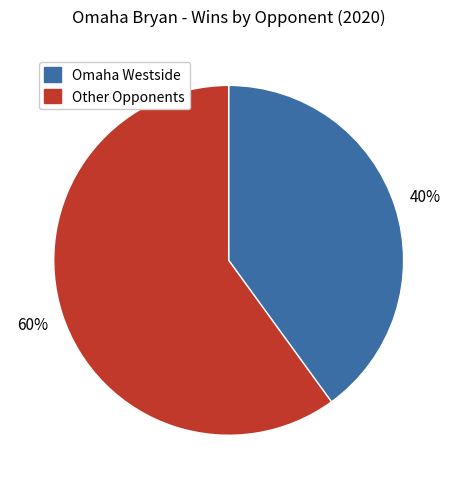

To the nearest percent, what is the difference between the largest and smallest slice percentages?

20%